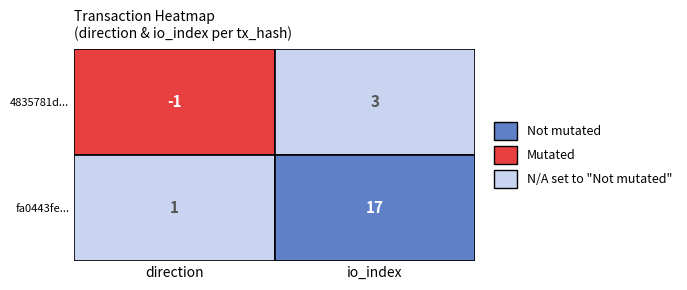

Is the value of fa0443fe... at 0 greater than the value of 4835781d... at 1?

No